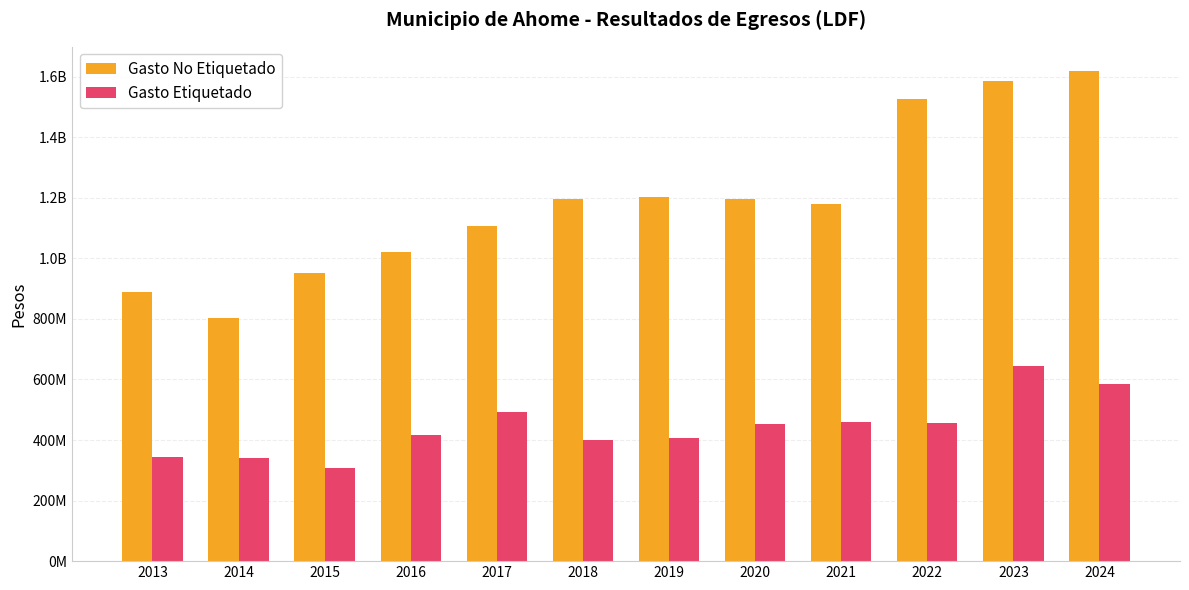

Which series has the largest range (max minus min)?

Gasto No Etiquetado